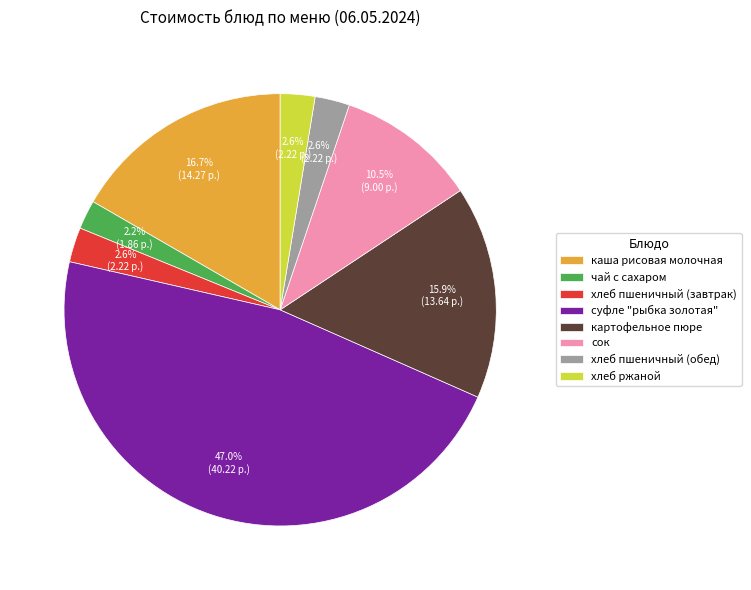

Is картофельное пюре the majority of the pie?

No